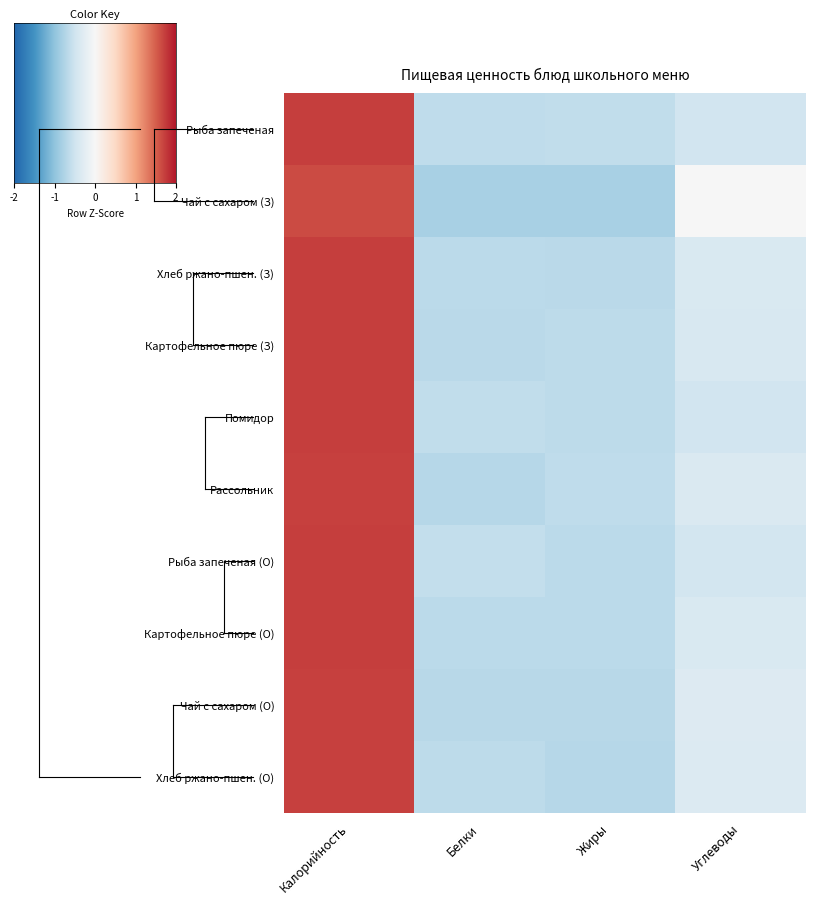

Which category has the highest value across all series?

Калорийность